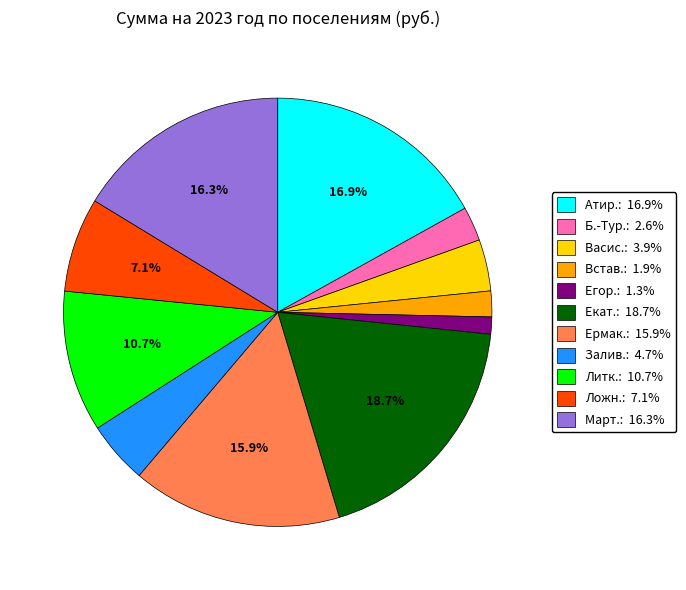

What percentage is NOT represented by Атир.: 16.9%?

83.1%